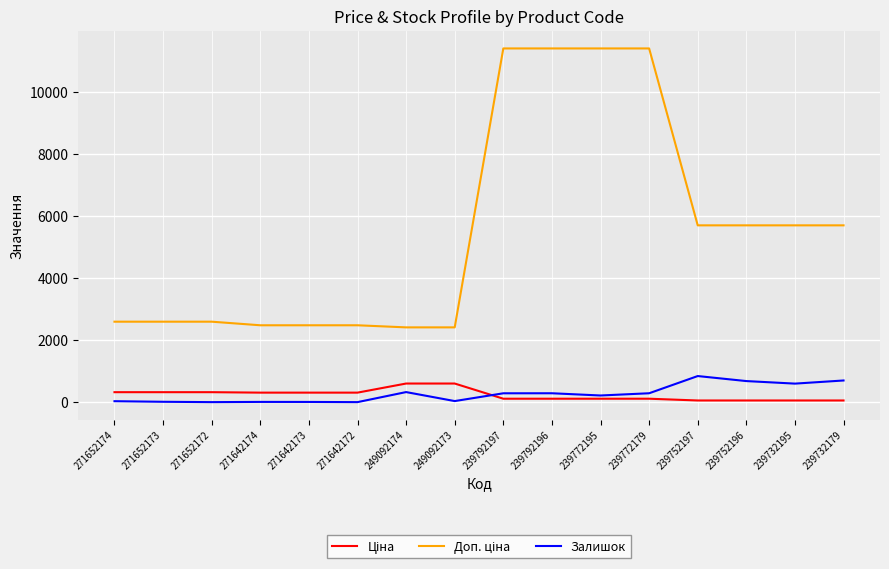

What is the greatest value displayed?

11410.0